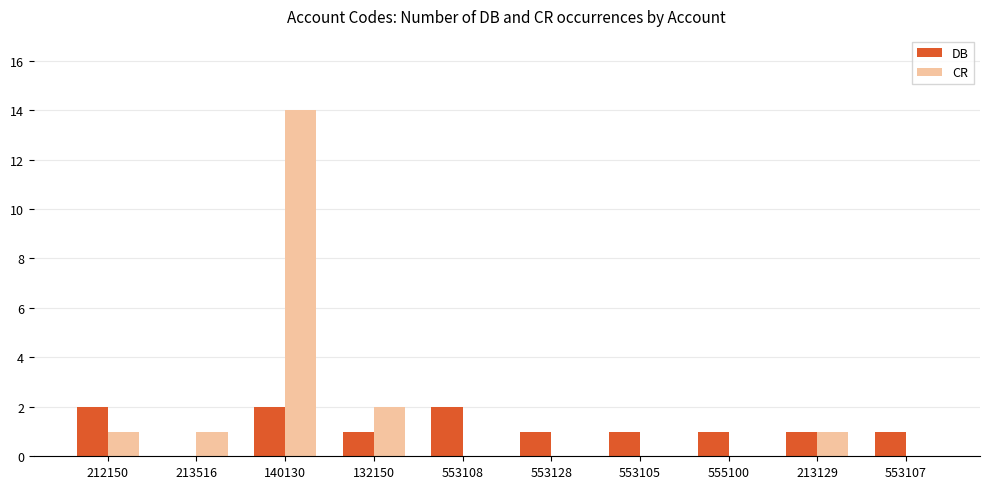

Which series changed the most between 132150 and 553128?

CR